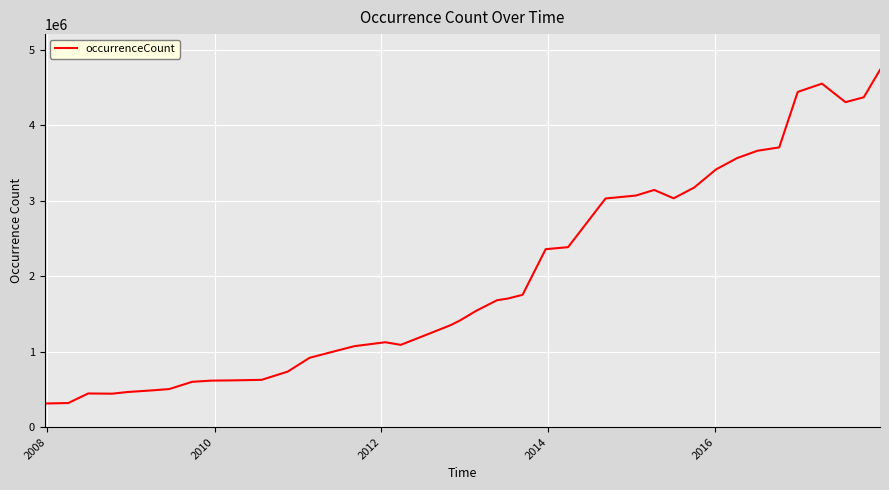

Does the chart display data point markers on the line(s)?

No